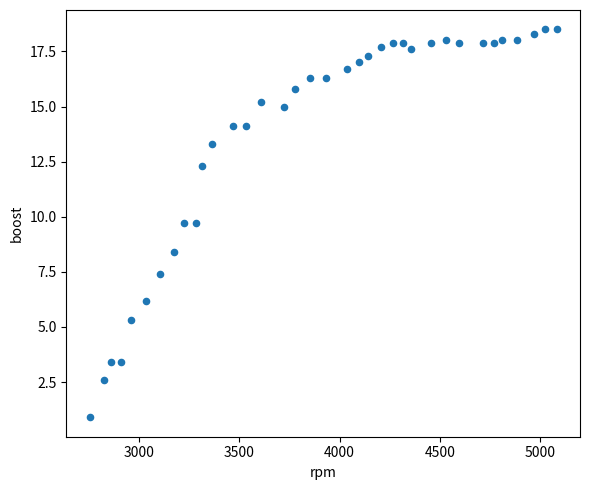

What is the range of Y values (max minus min)?

17.6